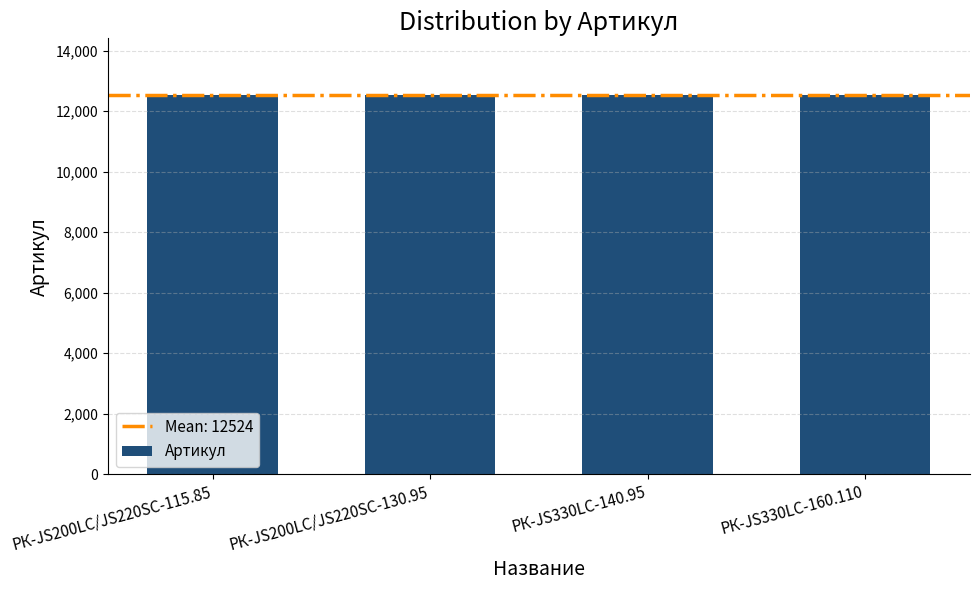

What is the minimum value shown in the chart?

12522